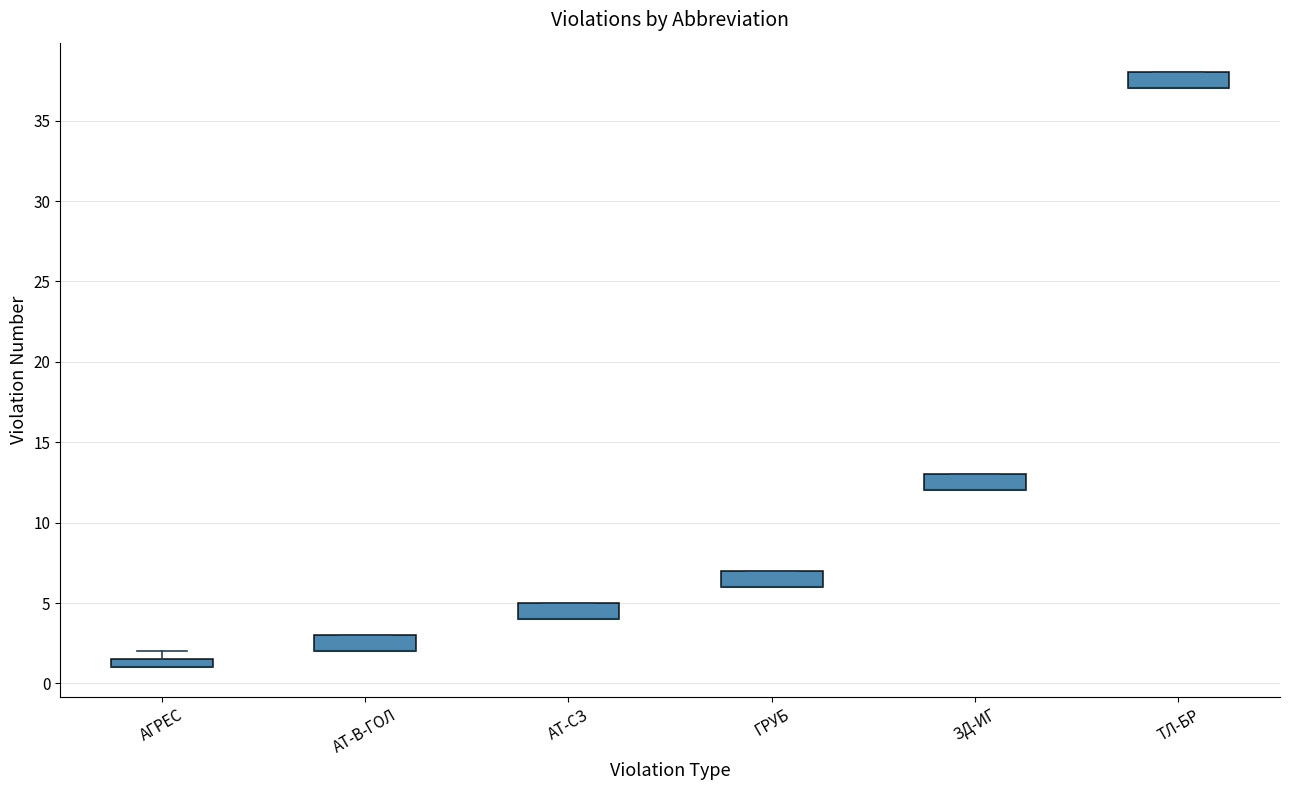

Where is the lower edge of the box for АТ-СЗ on the y-axis? The values are not printed on the chart, so give them approximately, as read against the axis.

4.0